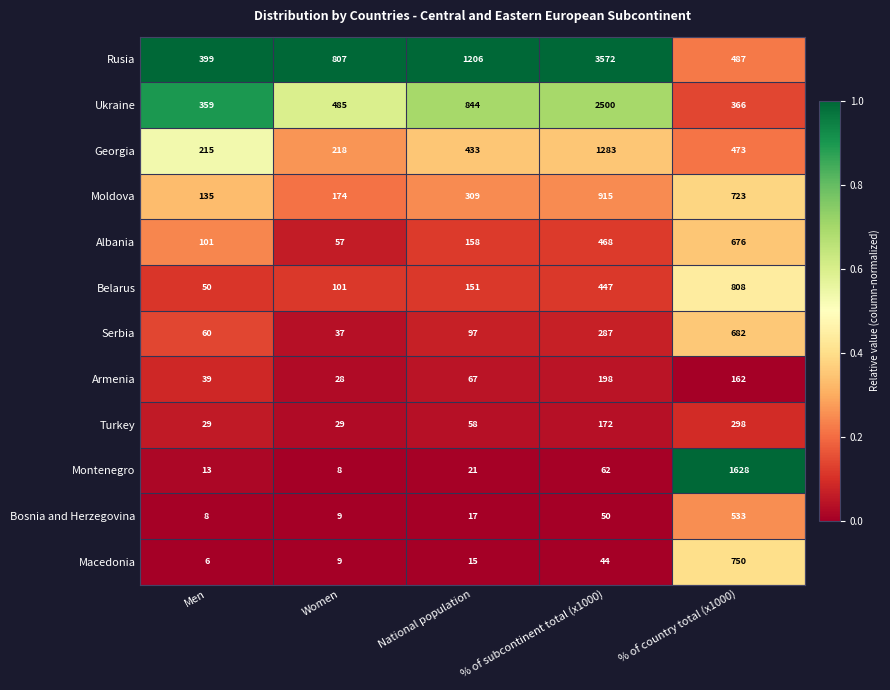

Which series has the widest spread of values?

Rusia